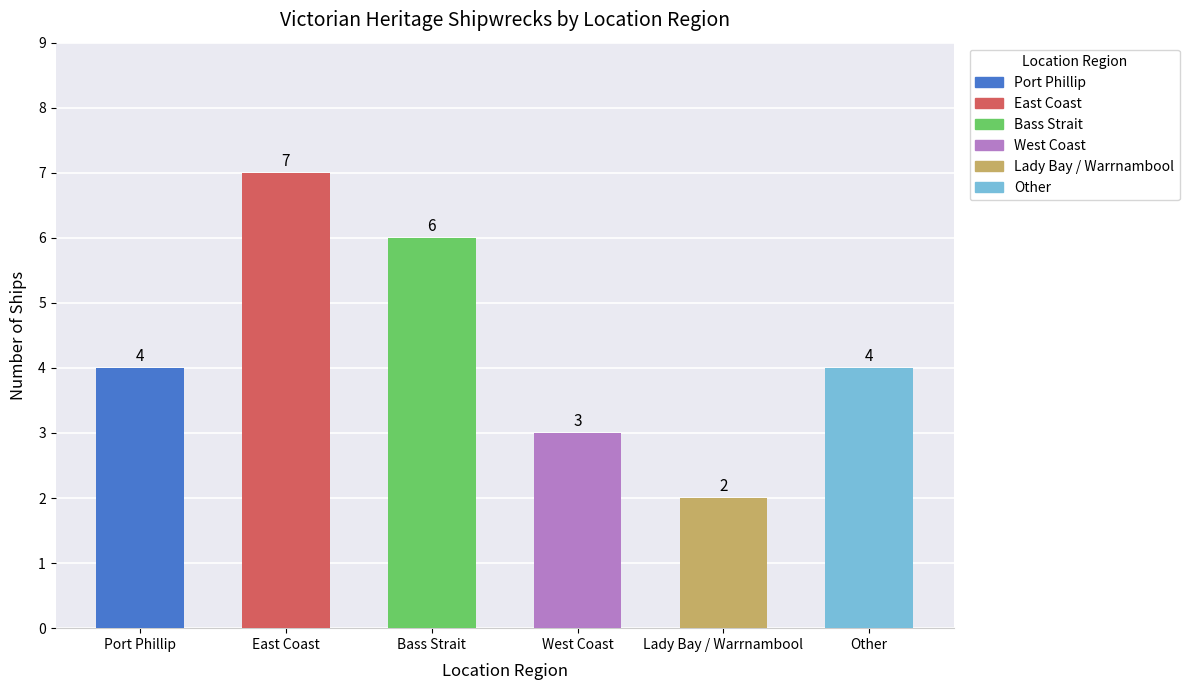

How many categories are shown in the chart?

6